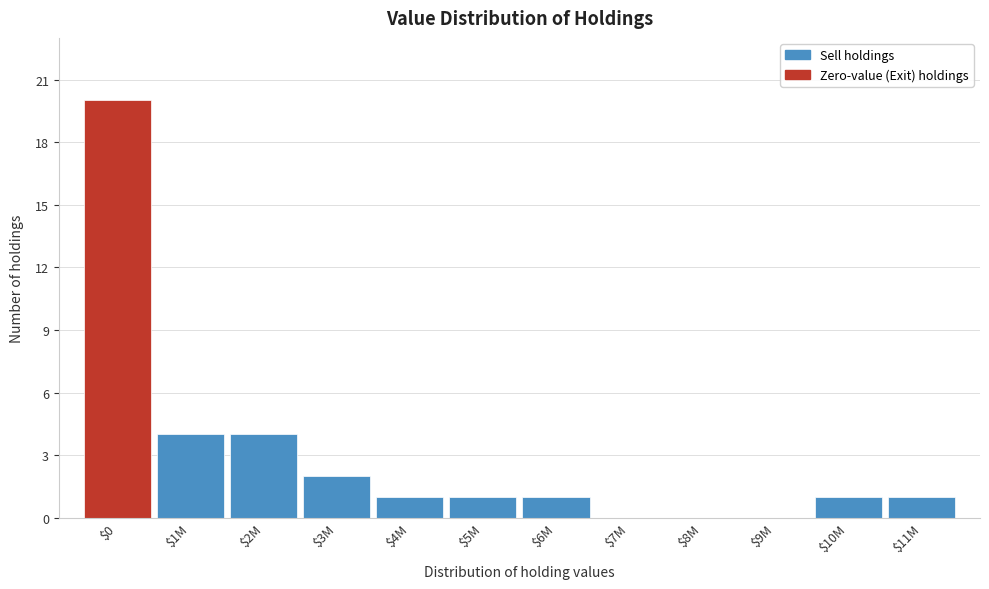

The value at $6M is 1. True or false?

True